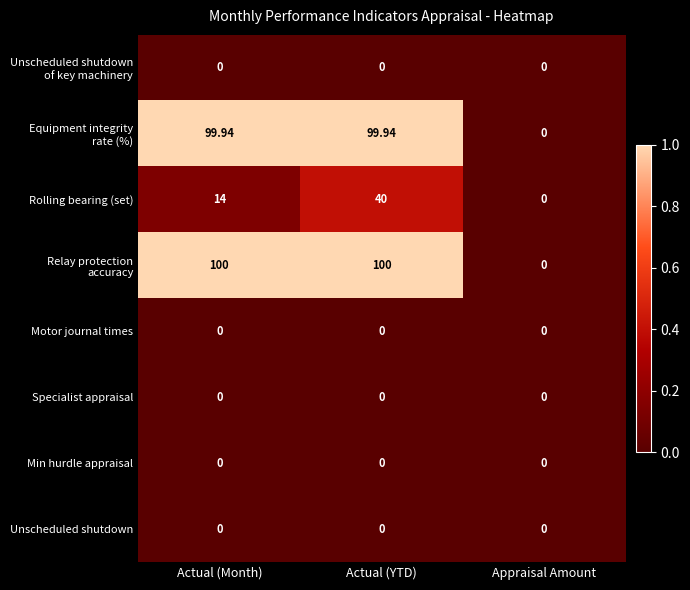

At which label is Rolling bearing (set) closest to 20?

Actual (Month)